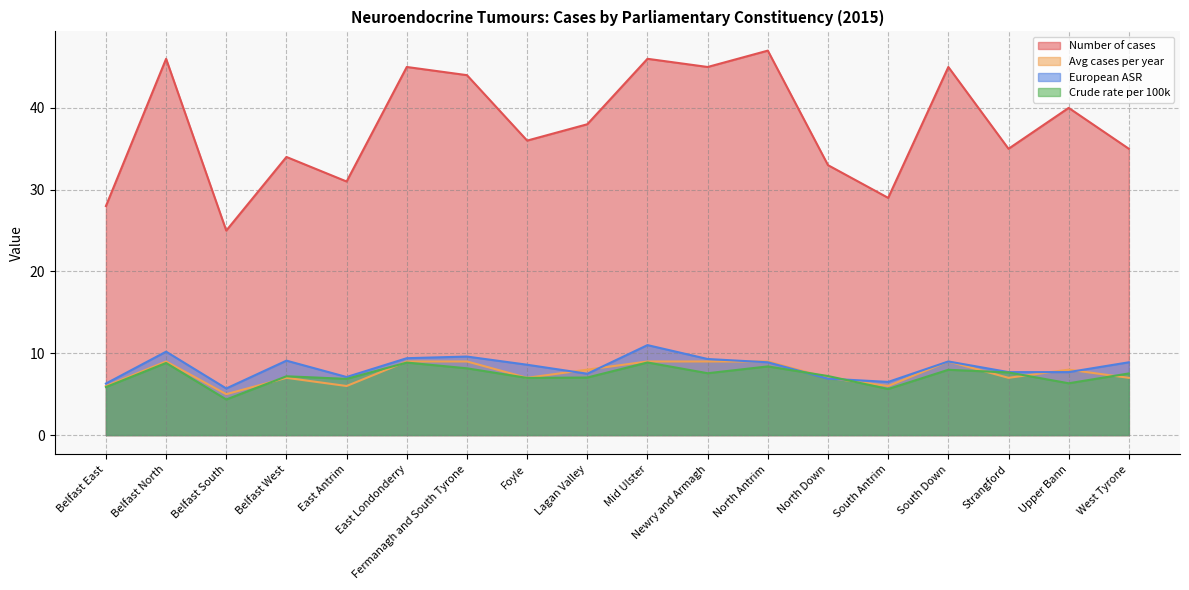

Reading left to right, list all the values displayed in this chart.

Number of cases: Belfast East=28.0	Belfast North=46.0	Belfast South=25.0	Belfast West=34.0	East Antrim=31.0	East Londonderry=45.0	Fermanagh and South Tyrone=44.0	Foyle=36.0	Lagan Valley=38.0	Mid Ulster=46.0	Newry and Armagh=45.0	North Antrim=47.0	North Down=33.0	South Antrim=29.0	South Down=45.0	Strangford=35.0	Upper Bann=40.0	West Tyrone=35.0
Avg cases per year: Belfast East=6.0	Belfast North=9.0	Belfast South=5.0	Belfast West=7.0	East Antrim=6.0	East Londonderry=9.0	Fermanagh and South Tyrone=9.0	Foyle=7.0	Lagan Valley=8.0	Mid Ulster=9.0	Newry and Armagh=9.0	North Antrim=9.0	North Down=7.0	South Antrim=6.0	South Down=9.0	Strangford=7.0	Upper Bann=8.0	West Tyrone=7.0
European ASR: Belfast East=6.3	Belfast North=10.2	Belfast South=5.7	Belfast West=9.1	East Antrim=7.1	East Londonderry=9.4	Fermanagh and South Tyrone=9.6	Foyle=8.6	Lagan Valley=7.5	Mid Ulster=11.0	Newry and Armagh=9.3	North Antrim=8.9	North Down=6.9	South Antrim=6.5	South Down=9.0	Strangford=7.7	Upper Bann=7.7	West Tyrone=8.9
Crude rate per 100k: Belfast East=5.9	Belfast North=8.8	Belfast South=4.4	Belfast West=7.2	East Antrim=6.9	East Londonderry=8.9	Fermanagh and South Tyrone=8.2	Foyle=7.0	Lagan Valley=7.0	Mid Ulster=8.9	Newry and Armagh=7.6	North Antrim=8.4	North Down=7.2	South Antrim=5.6	South Down=8.0	Strangford=7.7	Upper Bann=6.3	West Tyrone=7.5